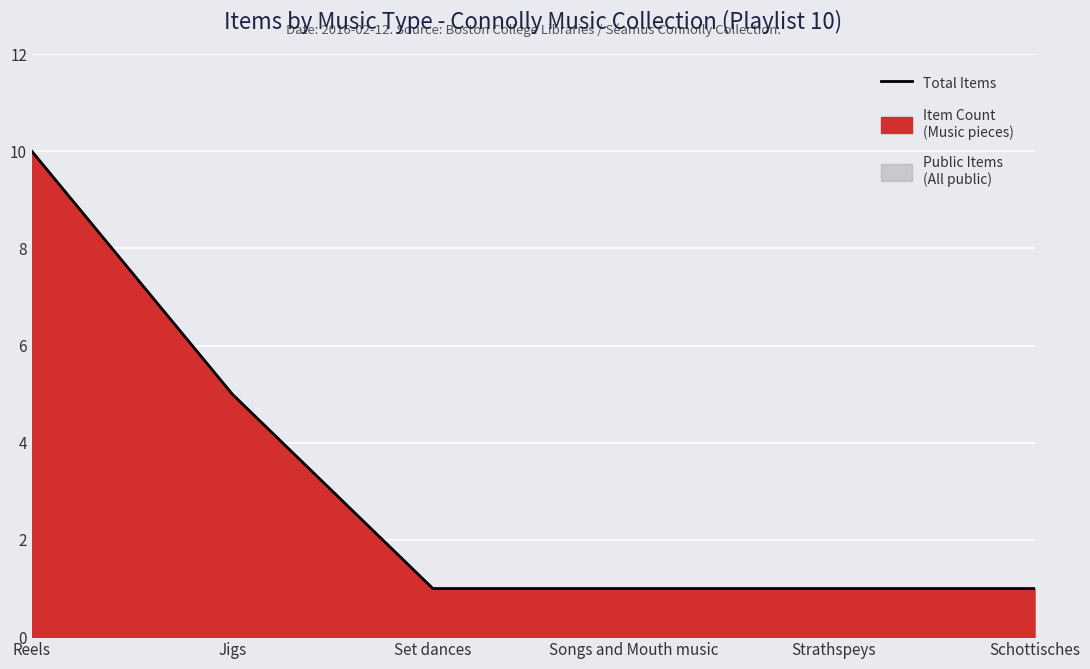

Which has a higher value, Jigs or Strathspeys?

Jigs